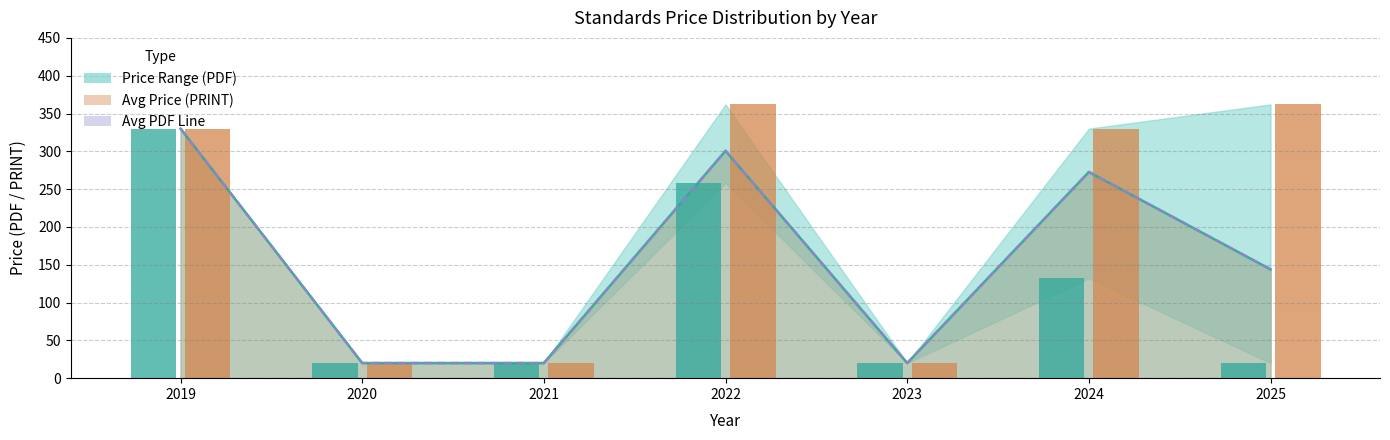

What is the value of the Avg PRINT Line bar at the 7th from the left?

143.9